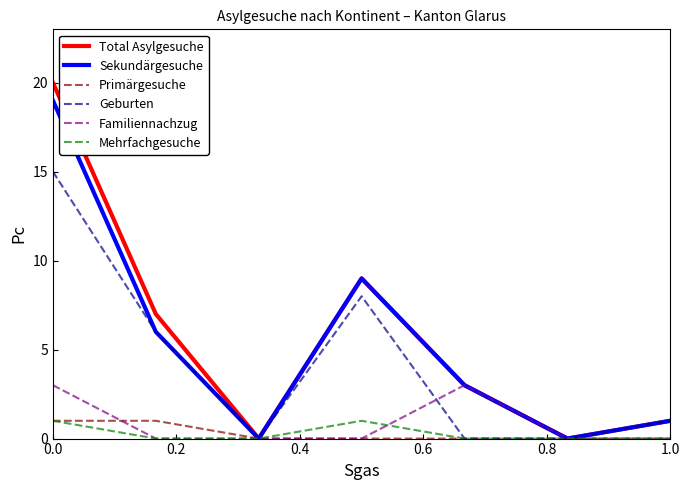

What is the greatest value displayed?

20